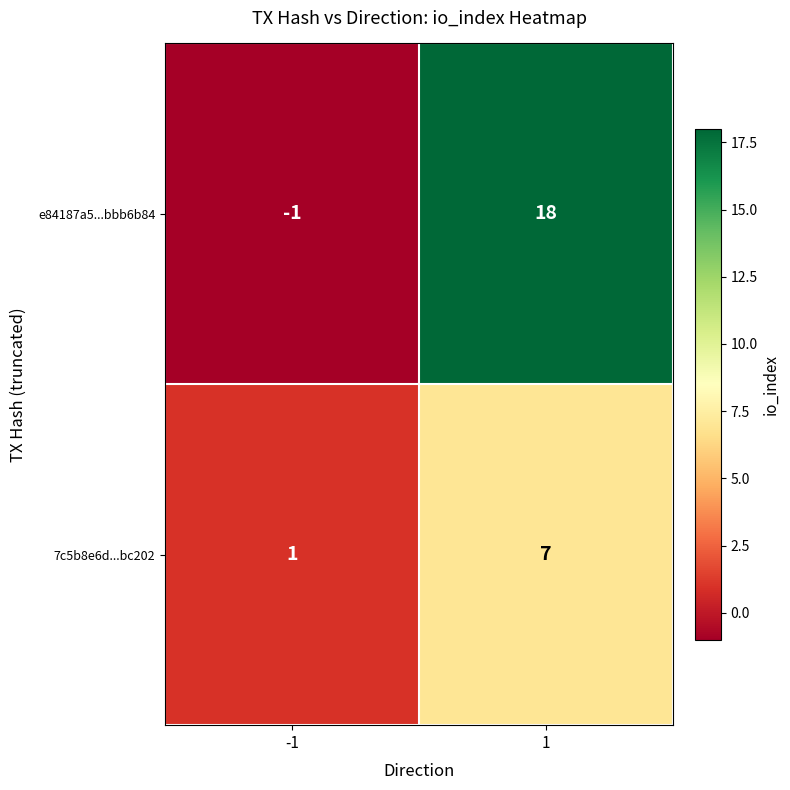

What is the maximum value shown in the chart?

18